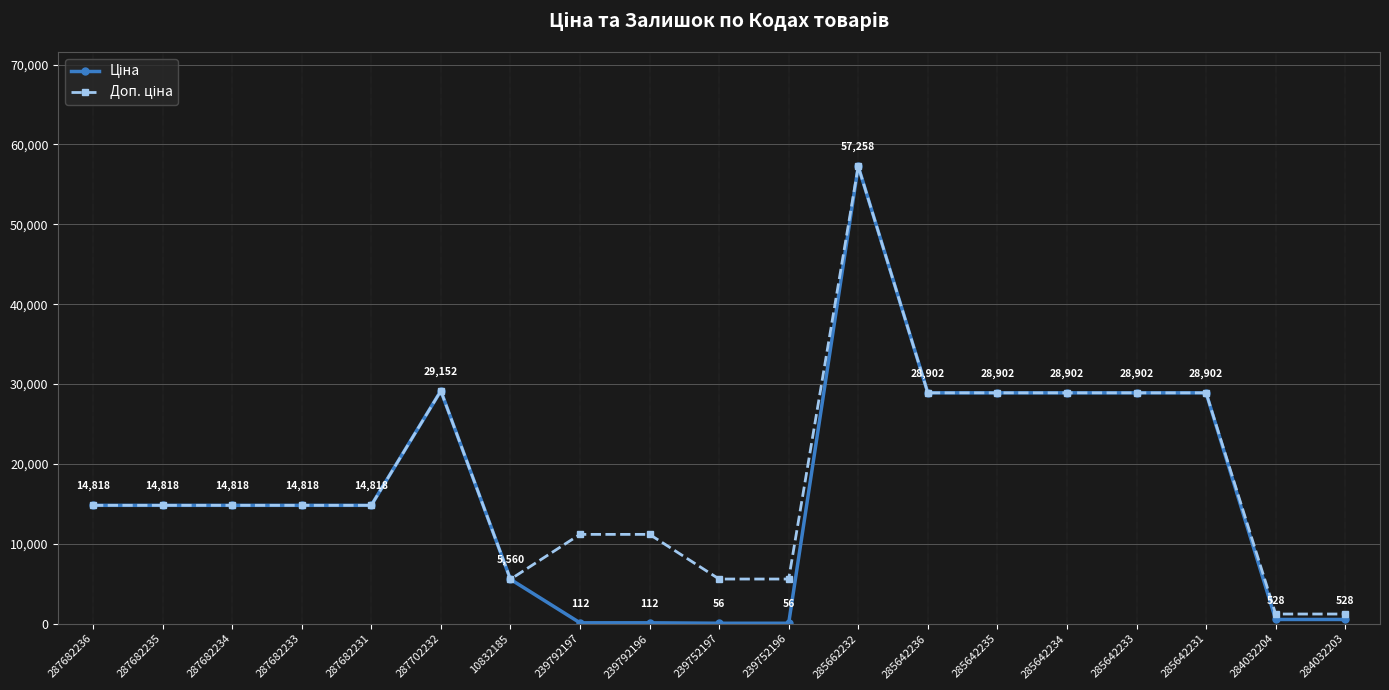

What is the minimum value shown in the chart?

55.9